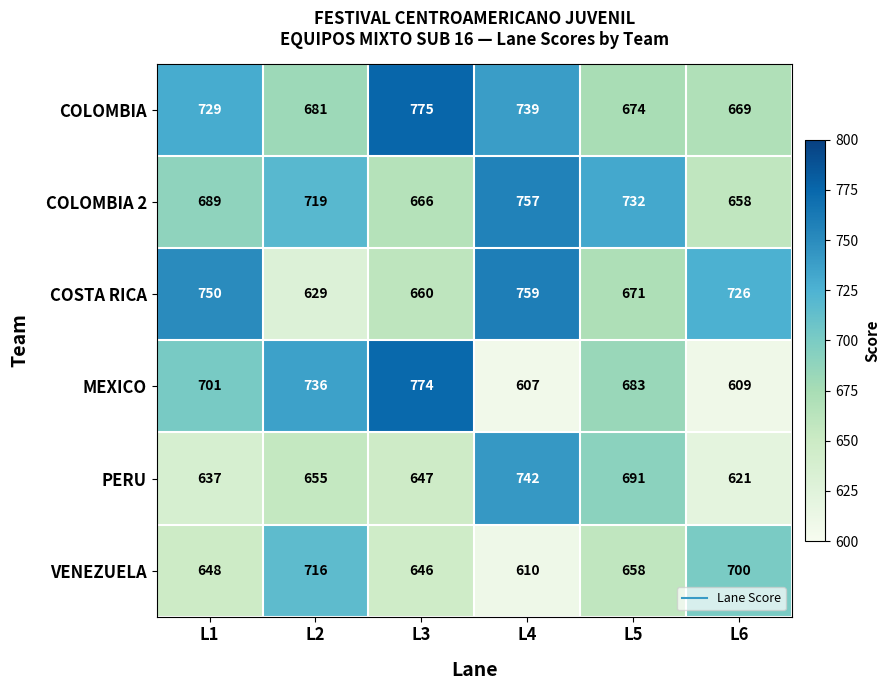

Between L2 and L3, which series saw the biggest shift?

COLOMBIA